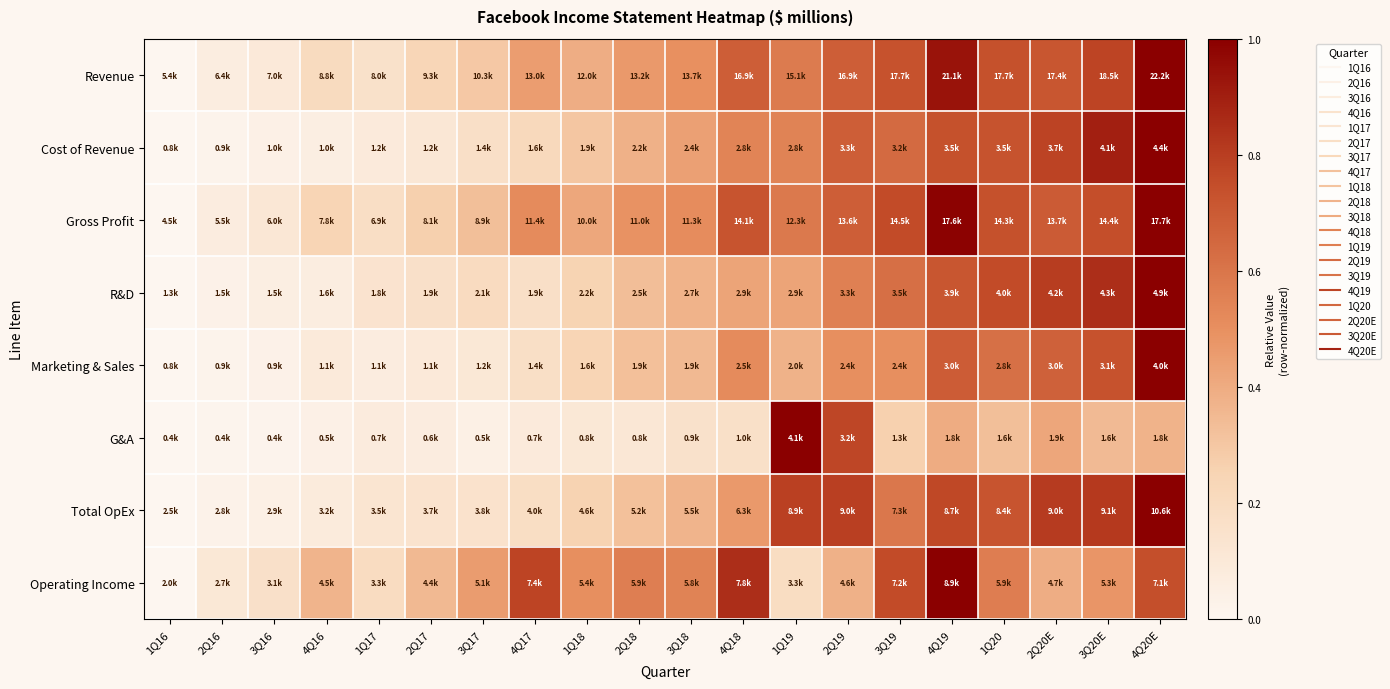

At how many categories does at least one series exceed 0?

19